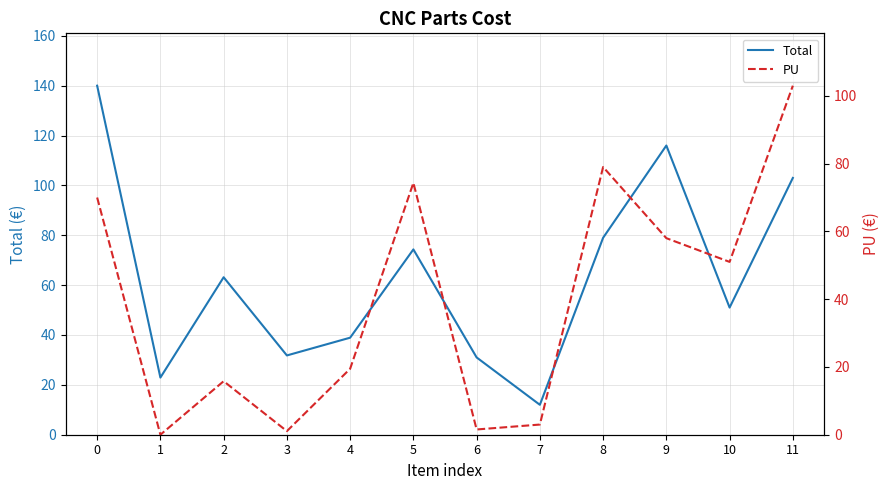

How many series are shown in this chart?

2